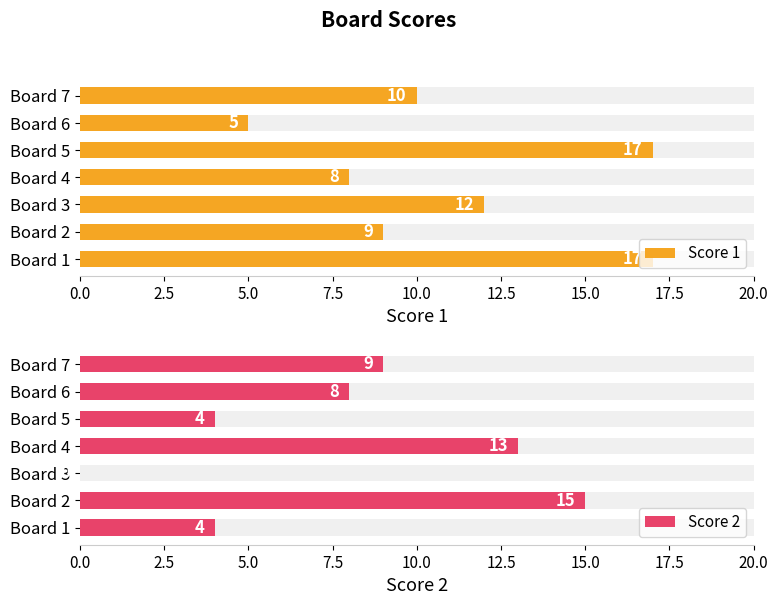

Reading left to right, list all the values displayed in this chart.

Score 1: 17	9	12	8	17	5	10
Score 2: 4	15	0	13	4	8	9